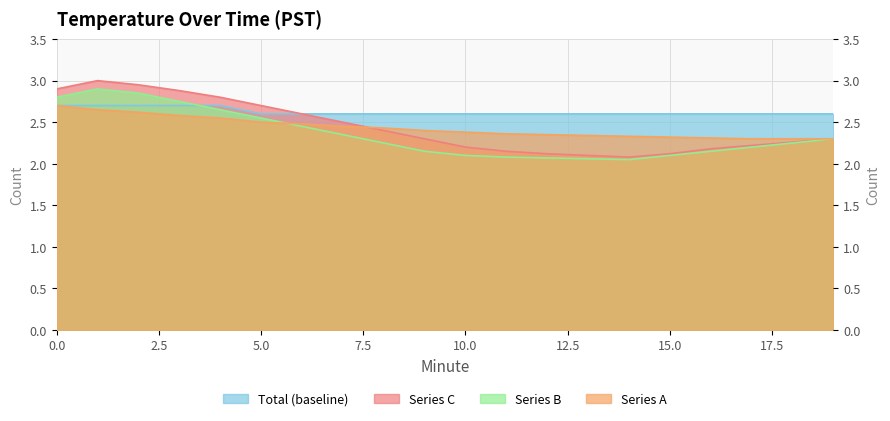

List the labels in order of Series A value, largest first.

0, 1, 2, 3, 4, 5, 6, 7, 8, 9, 10, 11, 12, 13, 14, 15, 16, 17, 18, 19